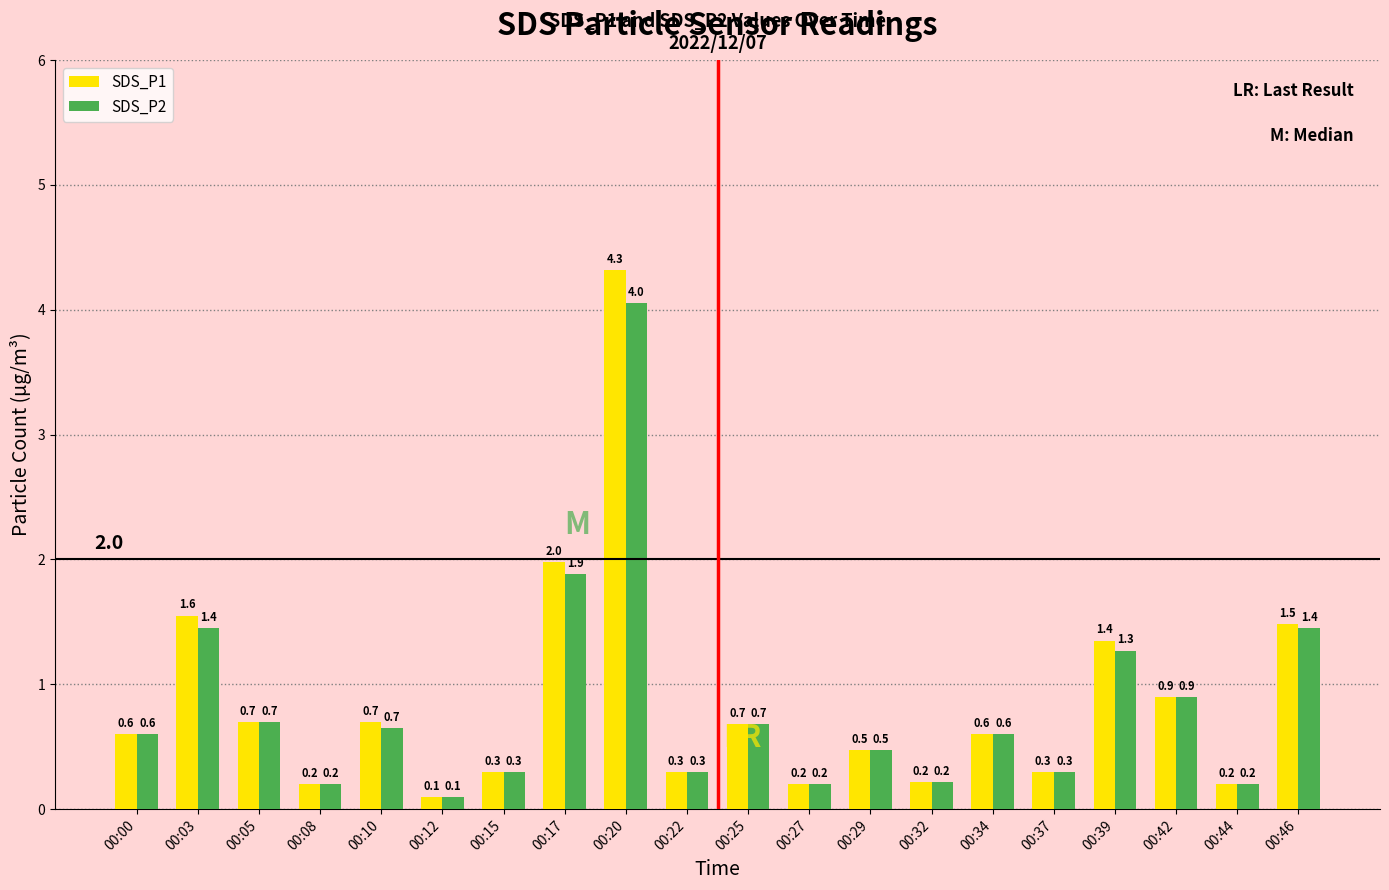

Does the chart contain stacked bars?

No